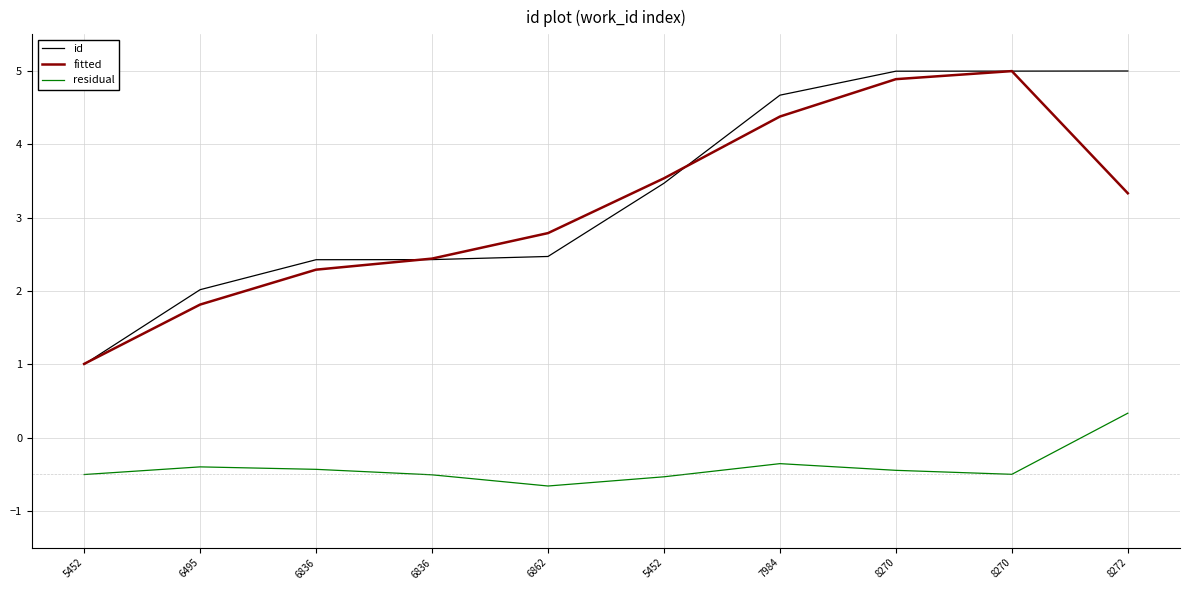

Does the chart have visible grid lines?

Yes